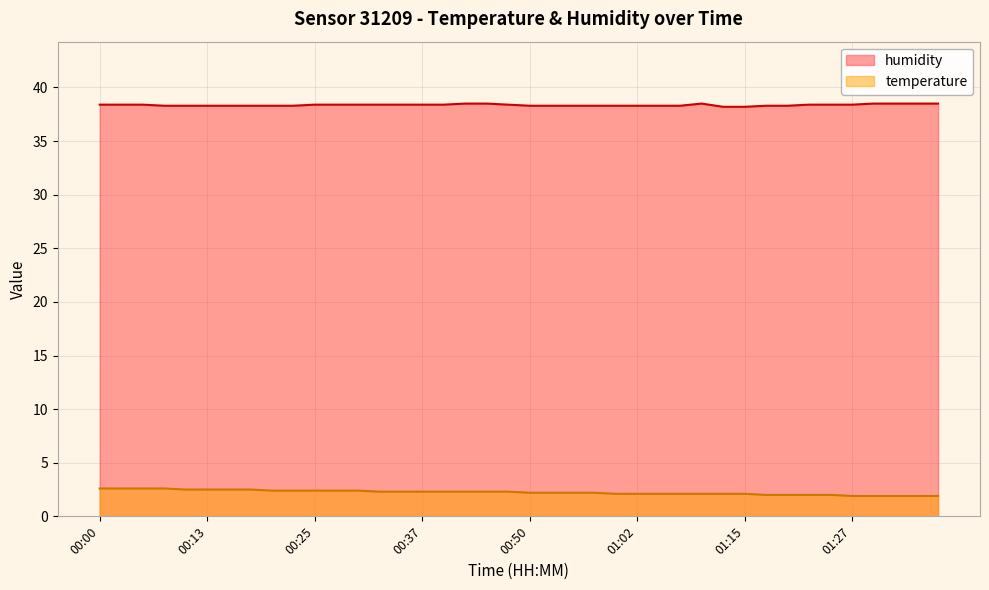

At which category does humidity reach its first local peak?

01:10